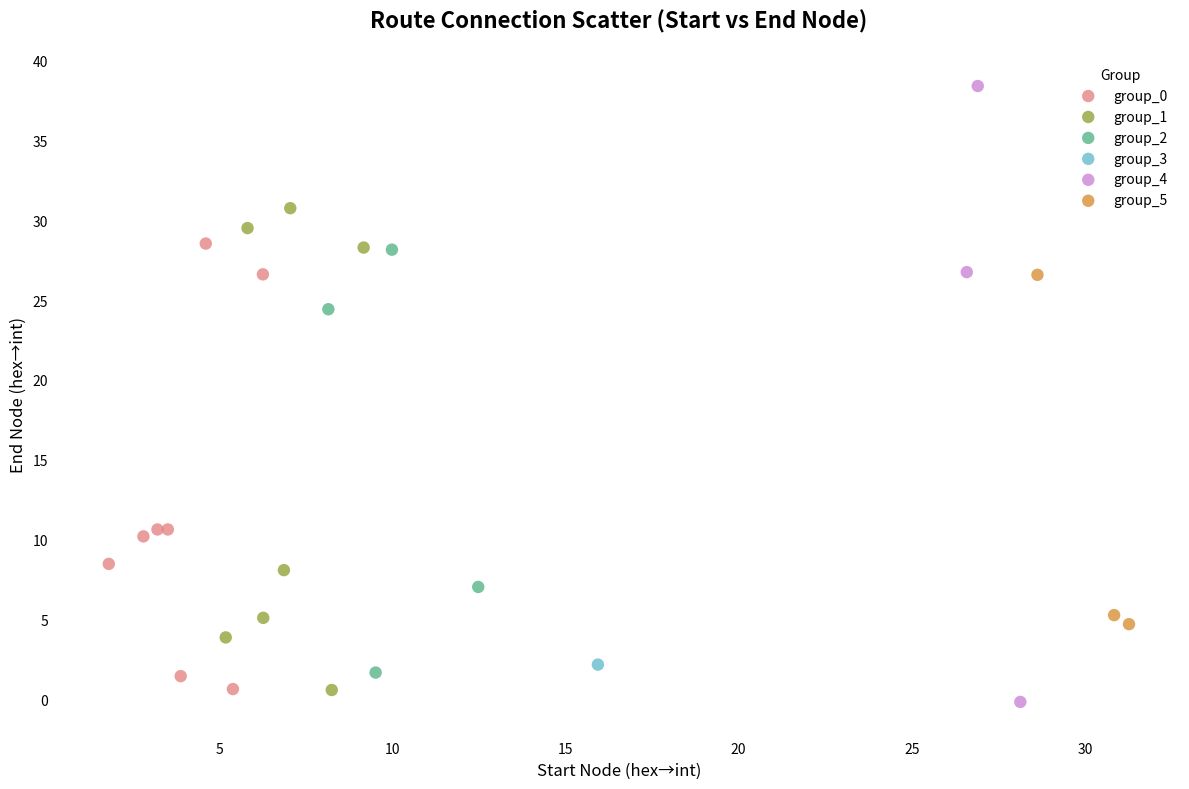

What are all the series names shown in the legend?

group_0, group_1, group_2, group_3, group_4, group_5